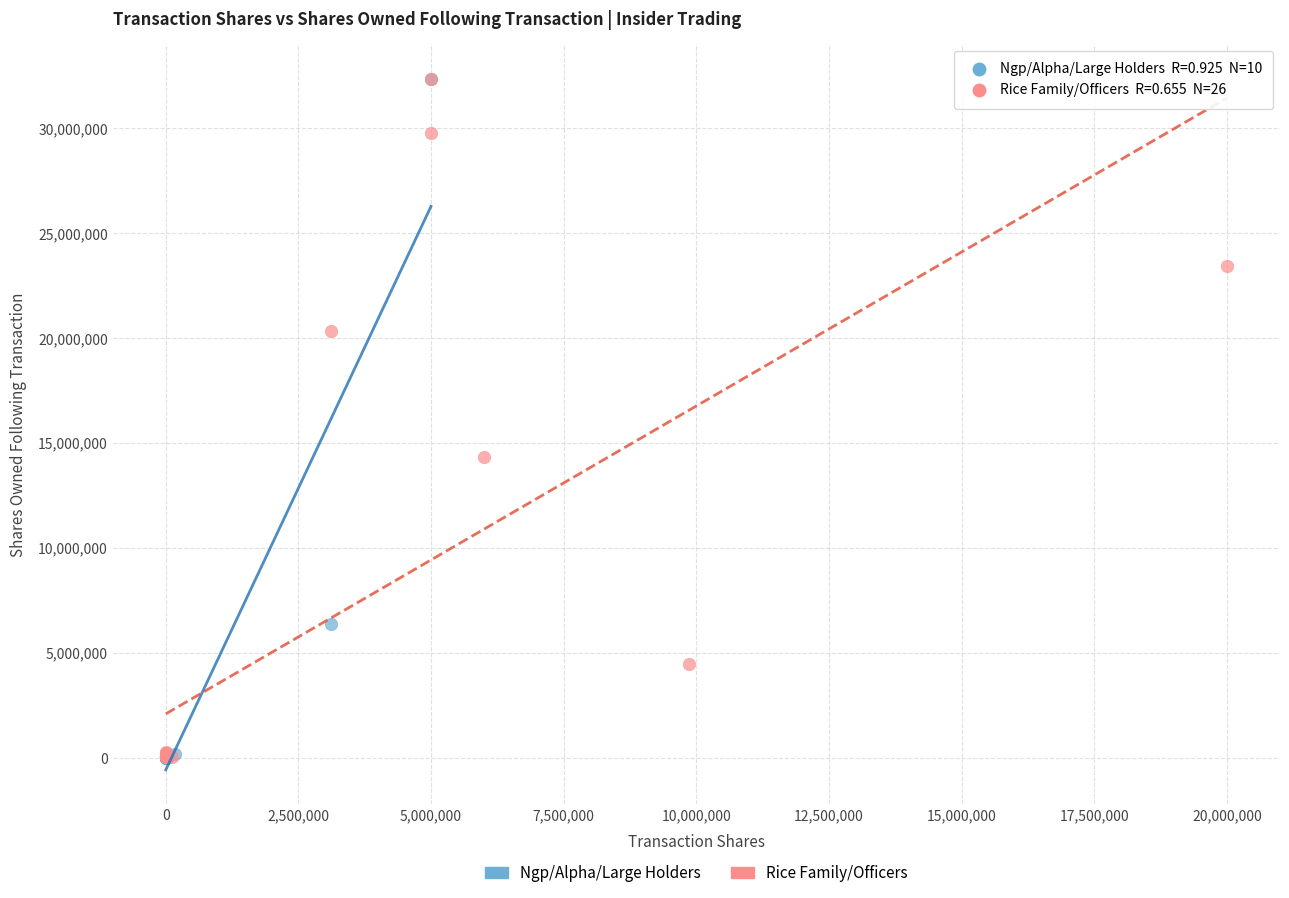

What are all the series names shown in the legend?

Ngp/Alpha/Large Holders, Rice Family/Officers